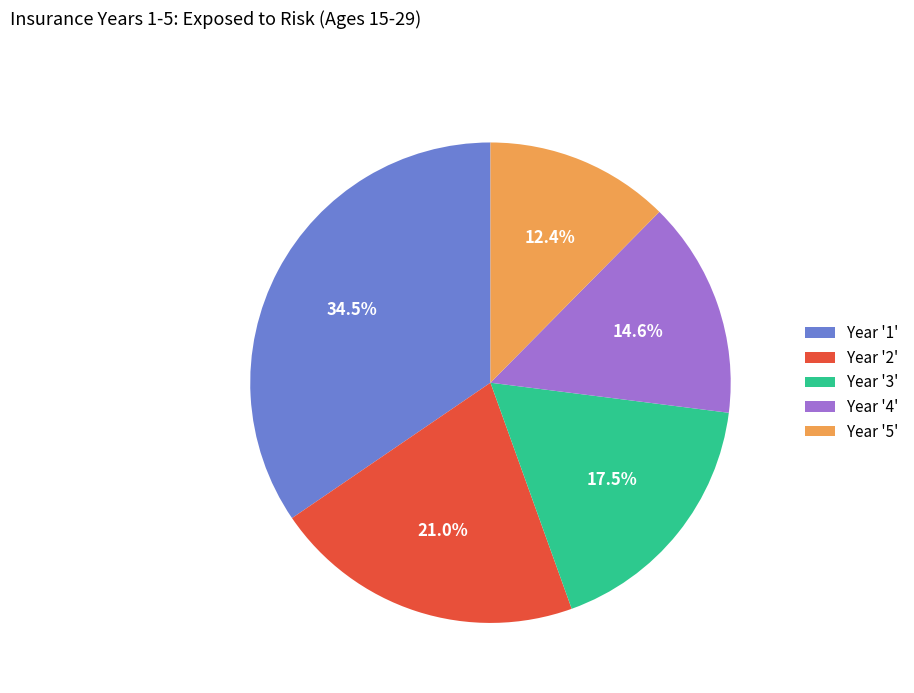

Does any single category account for the majority?

No